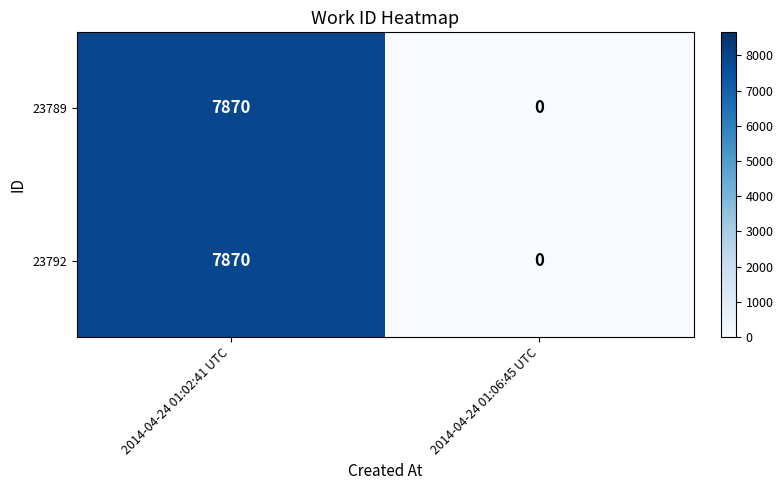

What value does the 23792 series have at 2014-04-24 01:02:41 UTC, to the nearest 100?

7900